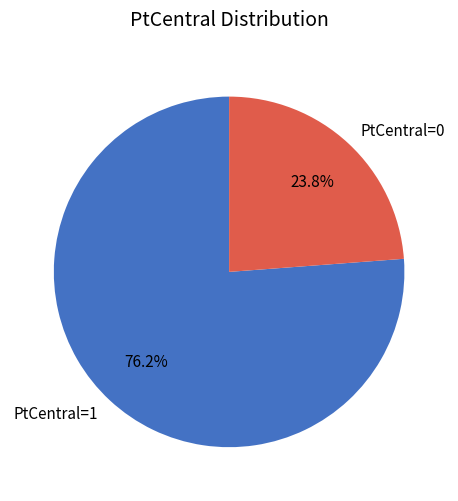

To the nearest percent, what is the difference between the largest and smallest slice percentages?

52%